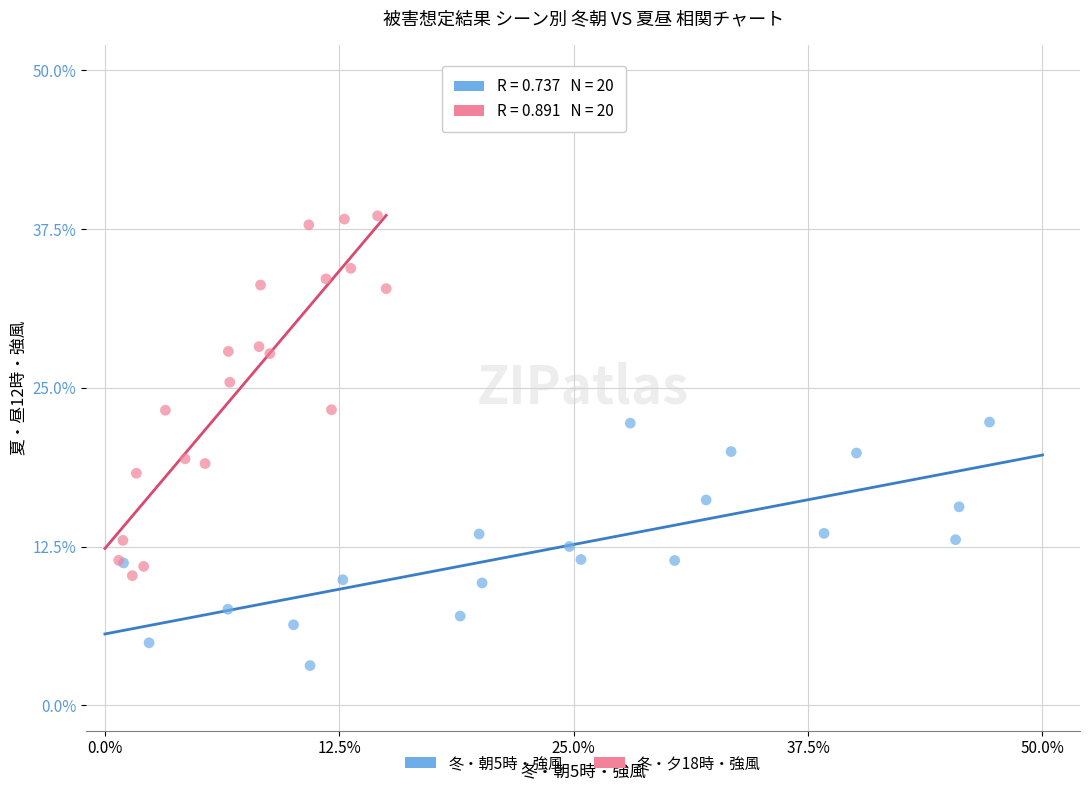

Which series reaches the minimum Y coordinate?

冬・朝5時・強風